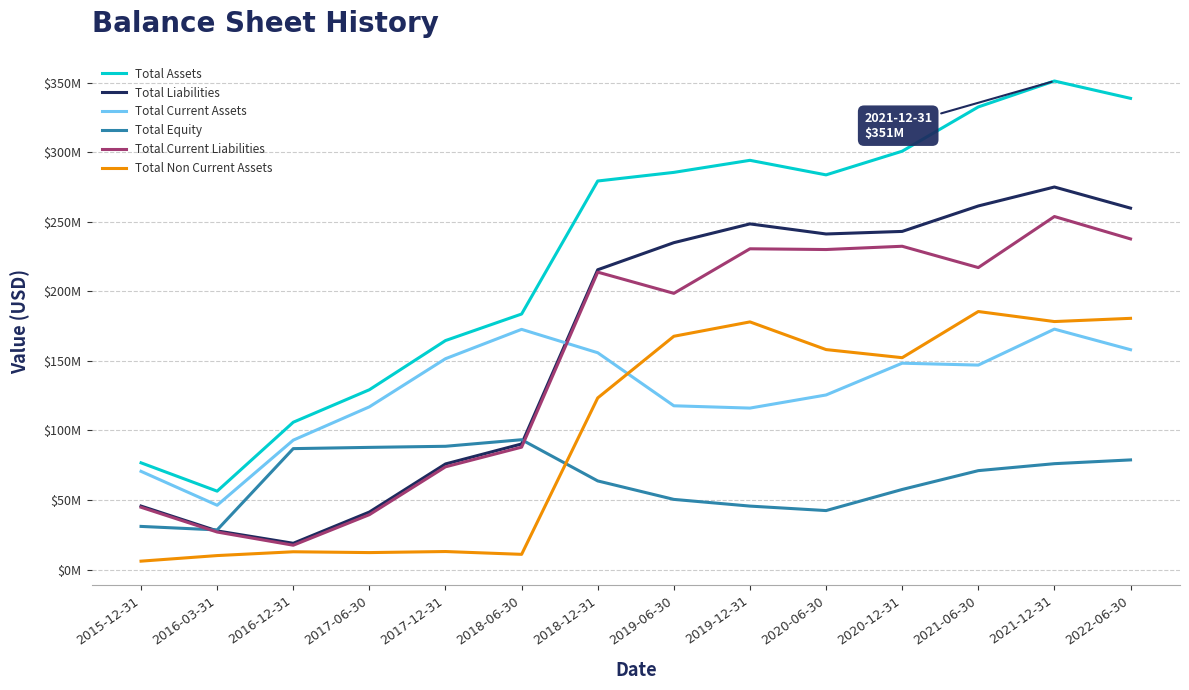

Does the chart have visible grid lines?

Yes